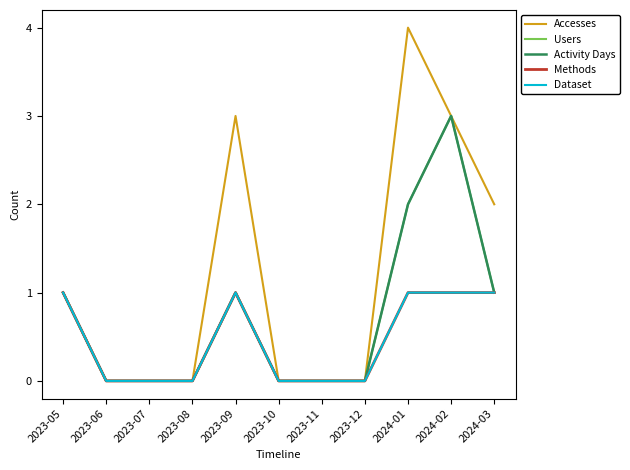

Which has a higher value, 2023-06 or 2023-08?

2023-06